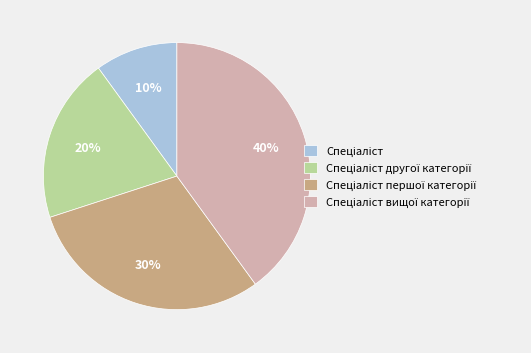

To the nearest percent, what is the difference between the largest and smallest slice percentages?

30%